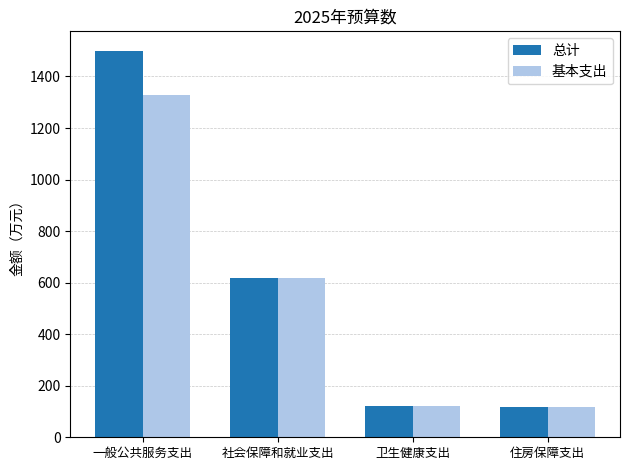

What is the label of the 2nd bar from the right?

卫生健康支出